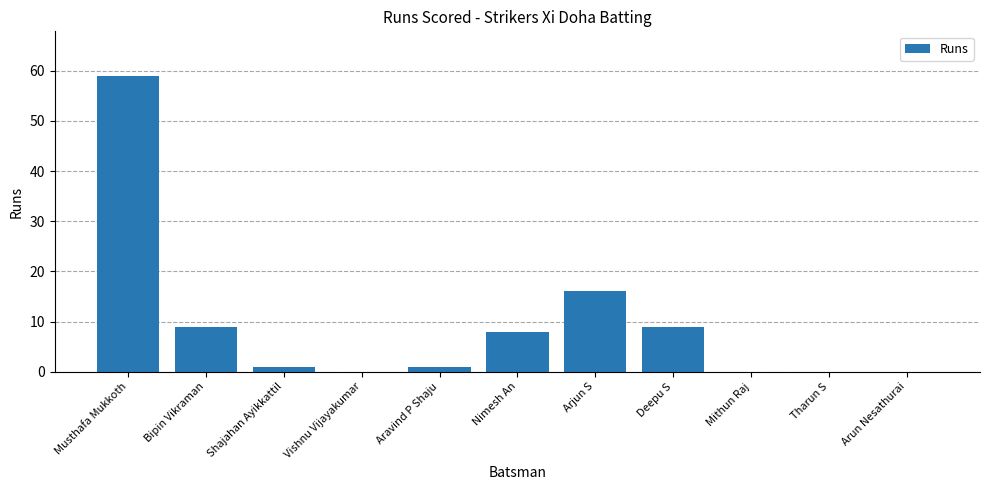

True or false: the data shows -19 at Vishnu Vijayakumar.

False